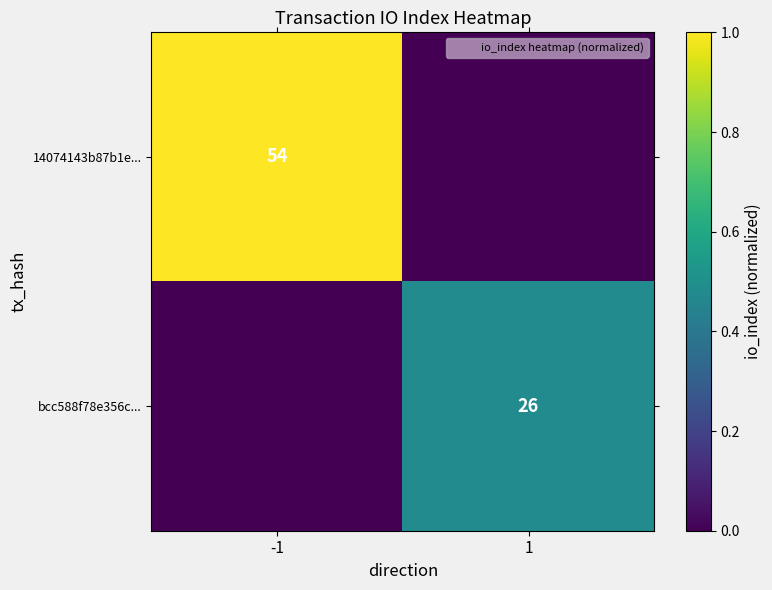

Rank the series by their maximum value, from highest to lowest.

14074143b87b1e..., bcc588f78e356c...